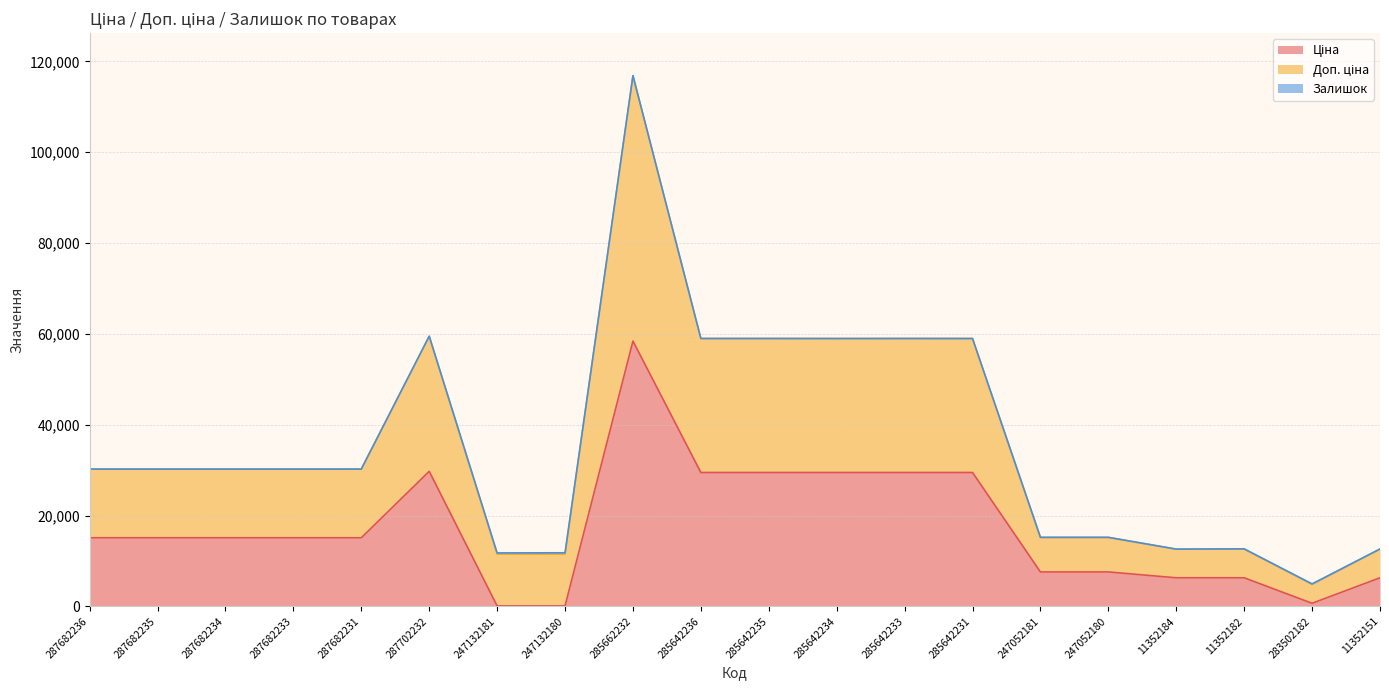

How many lines are shown in the chart?

3